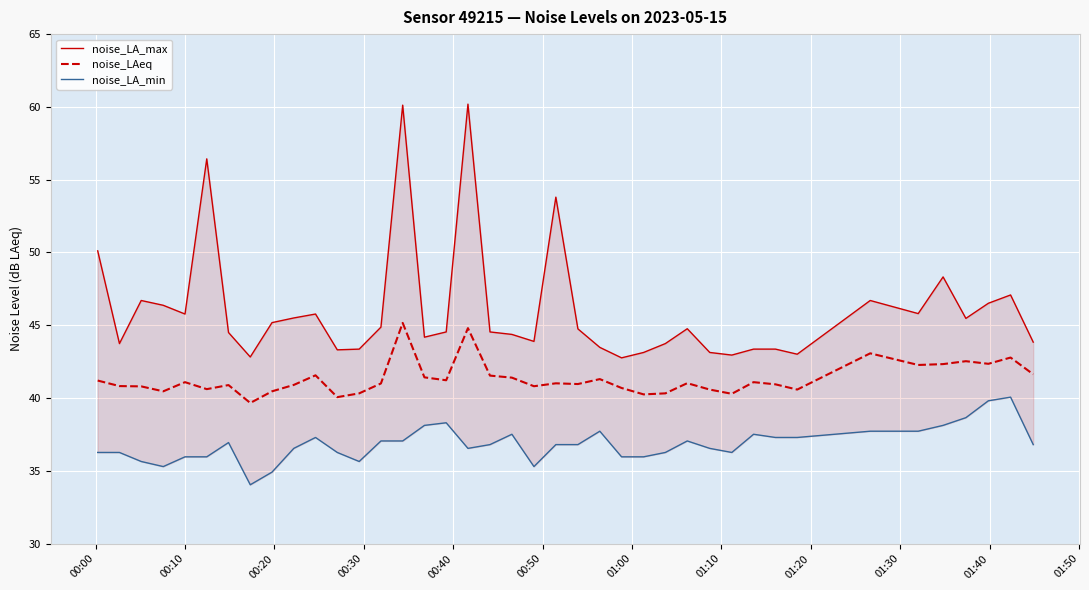

What is the highest value of the noise_LAeq series?

45.2